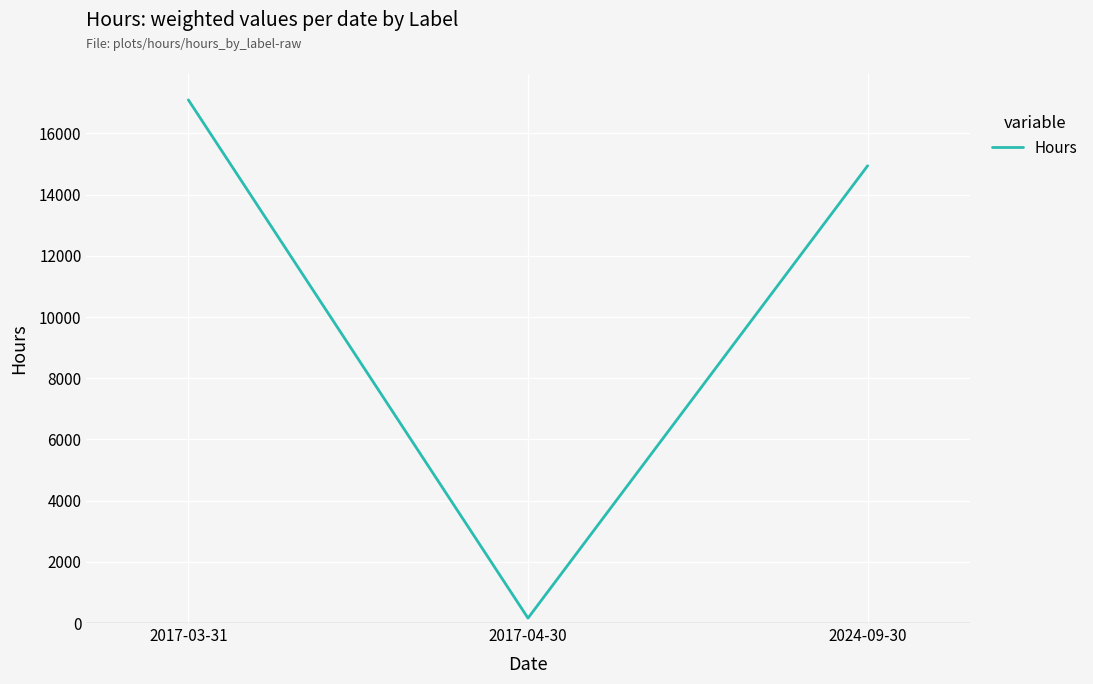

Reading left to right, list all the values displayed in this chart.

2017-03-31=17096	2017-04-30=160	2024-09-30=14944